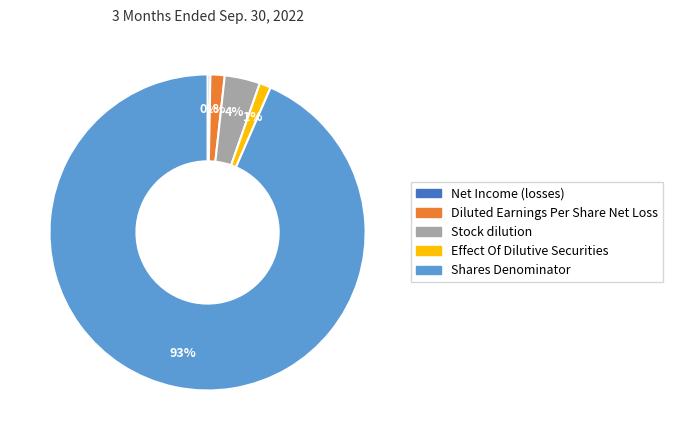

What is the largest slice in the pie chart?

Shares Denominator